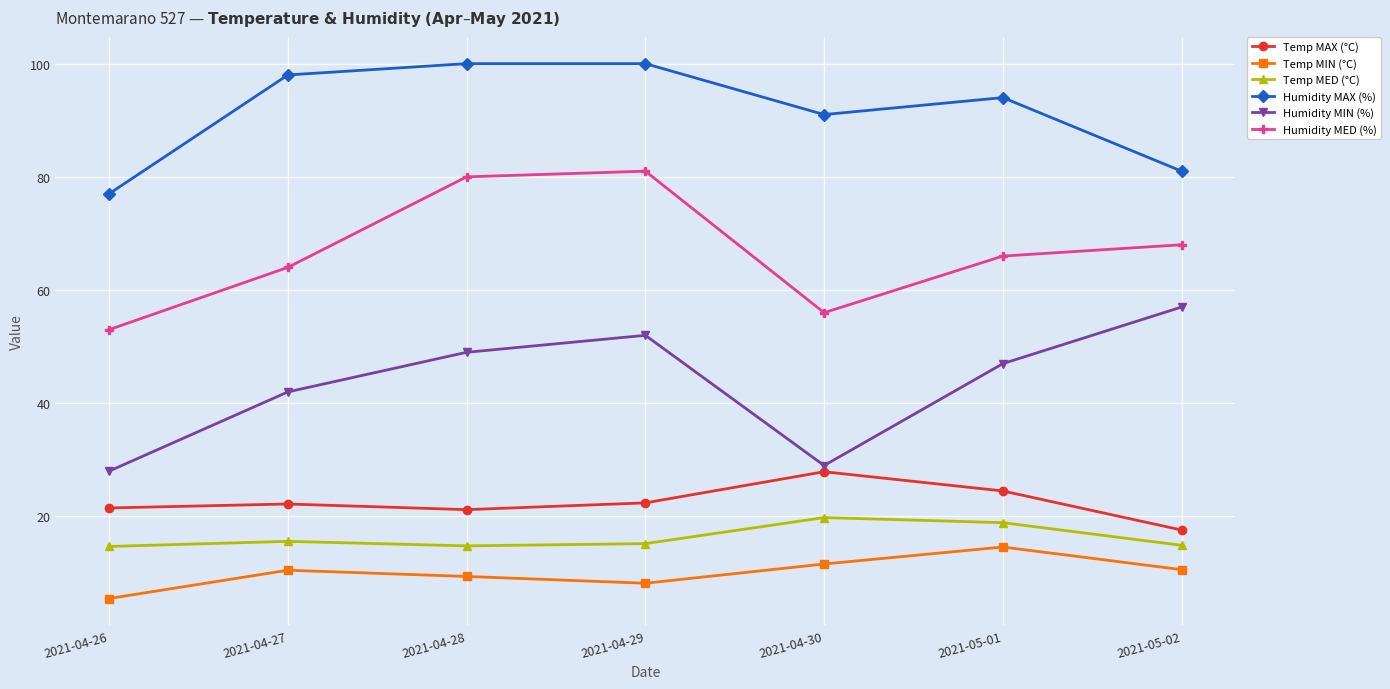

How many lines are shown in the chart?

6